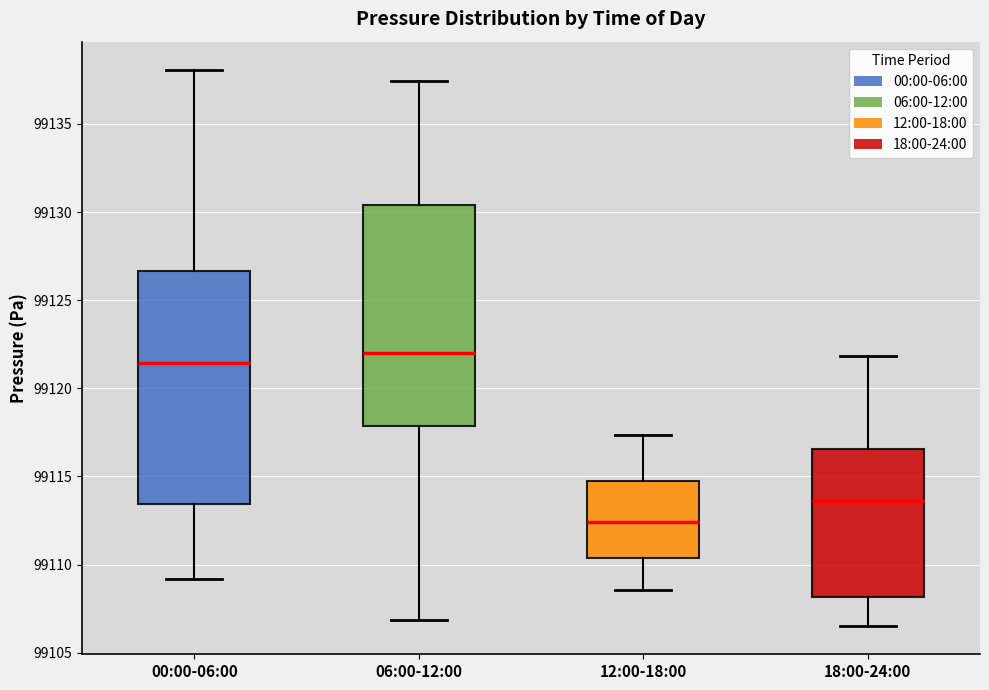

Which box has the lowest median line?

12:00-18:00